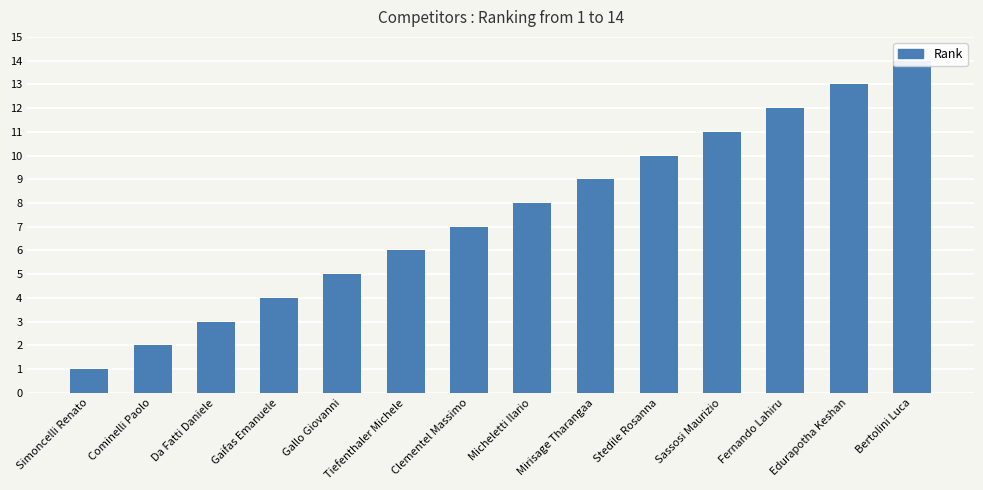

What is the sum of the values at Stedile Rosanna and Cominelli Paolo?

12